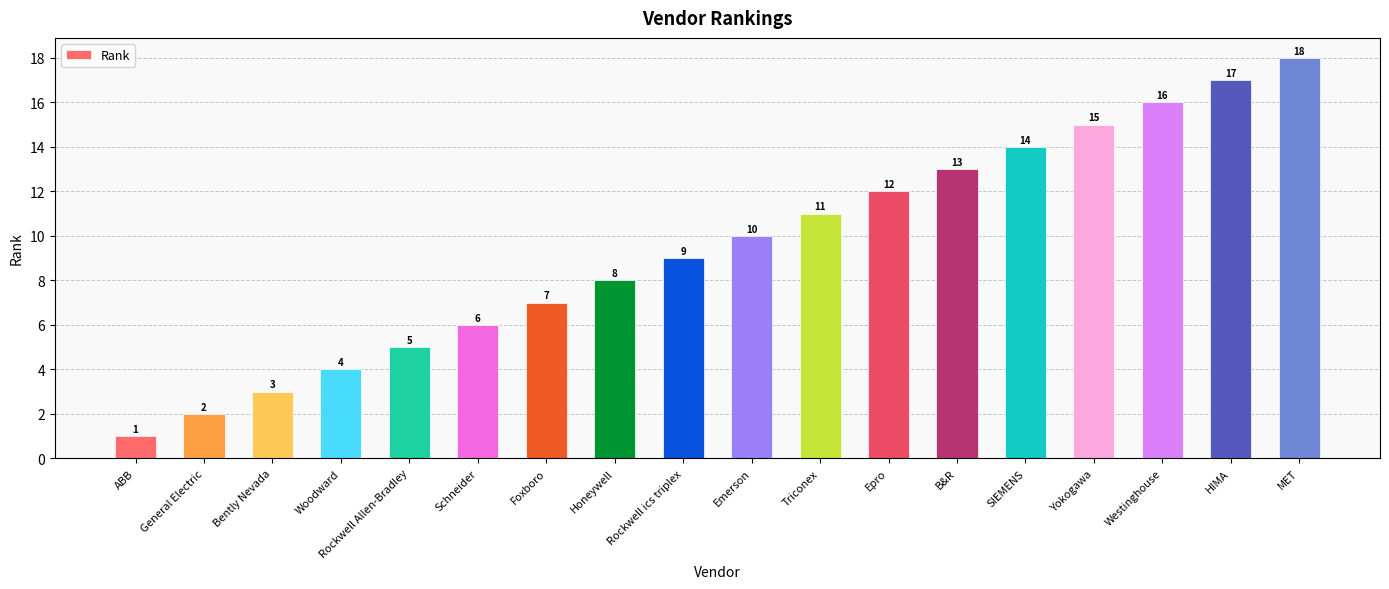

Count the number of categories in the chart.

18